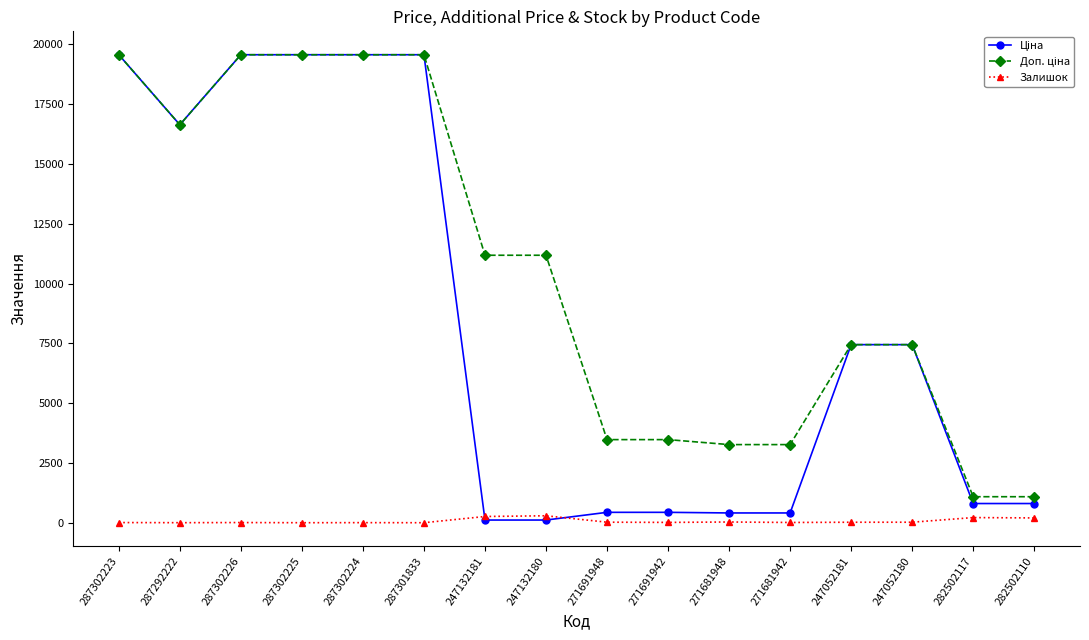

What is the greatest value displayed?

19564.9